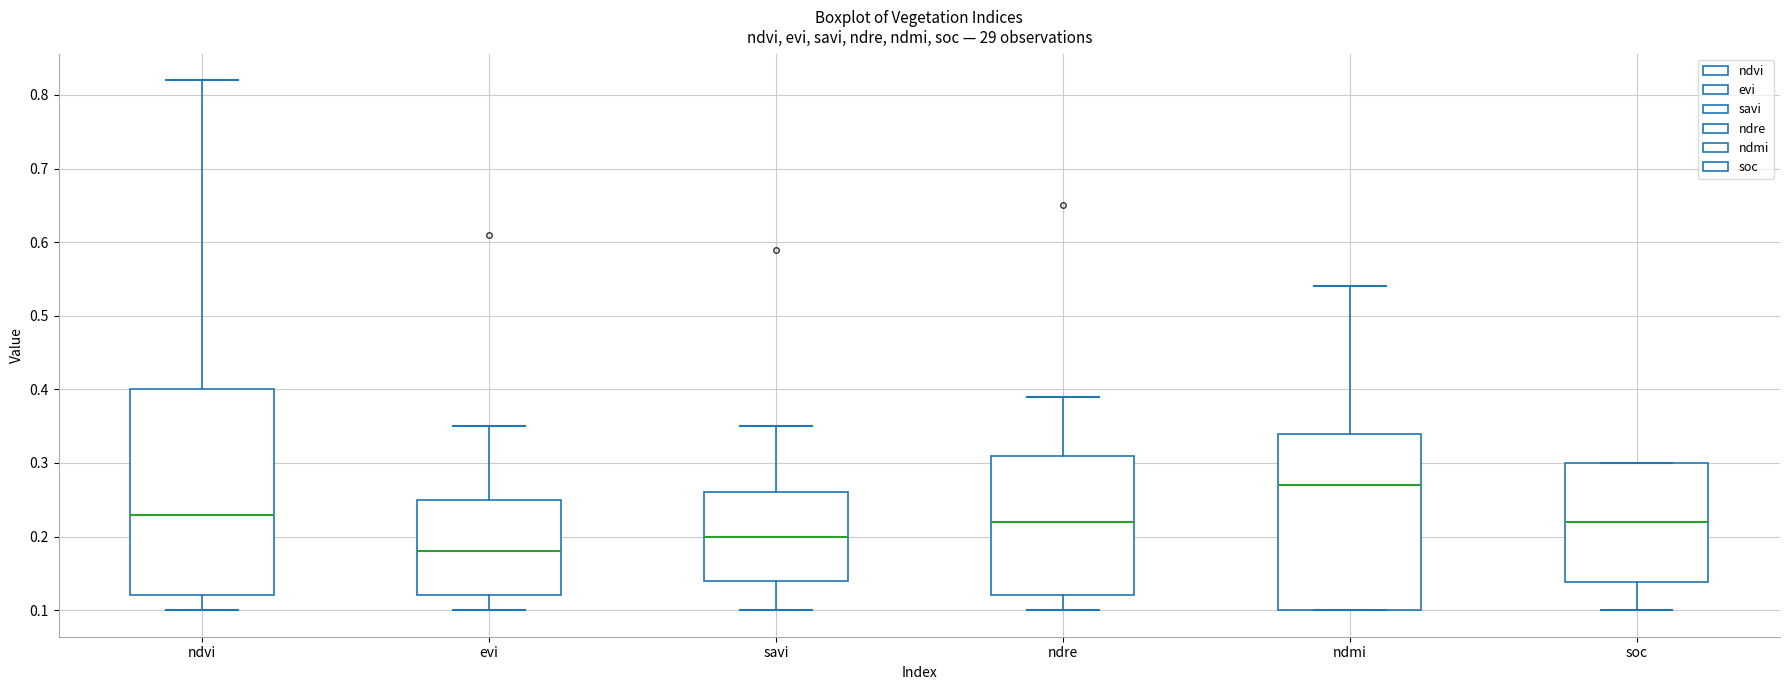

Which box's median line is the highest?

ndmi